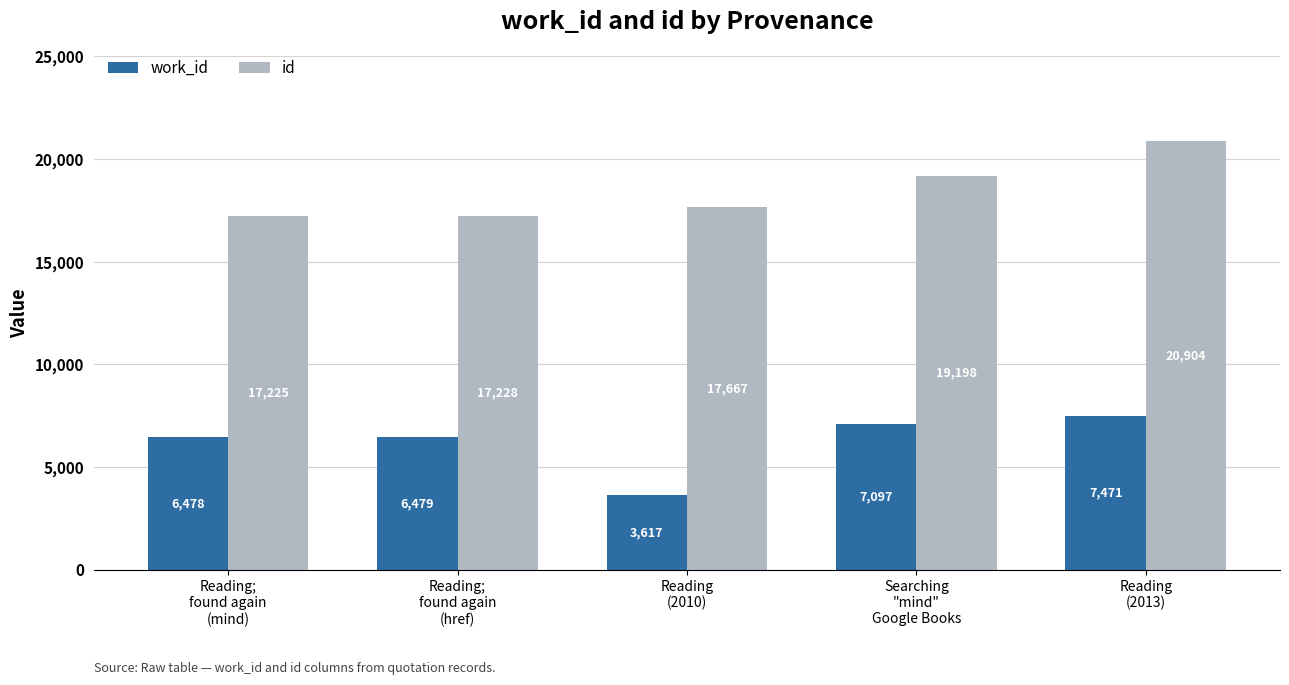

What is the difference between the maximum and second lowest values in the work_id series?

993